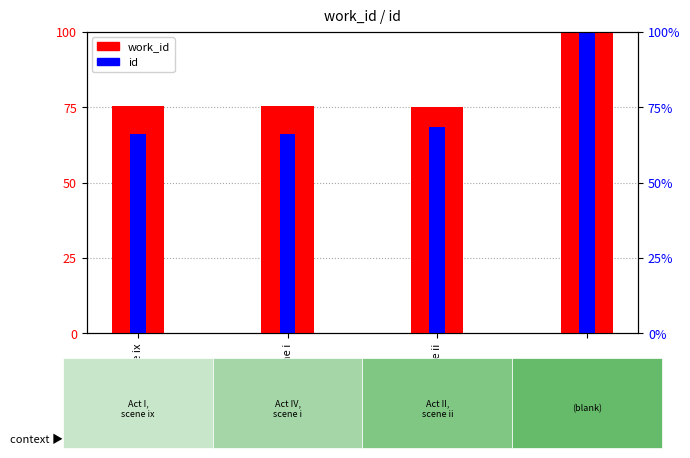

What is the difference between the maximum and minimum values in the work_id series?

24.8